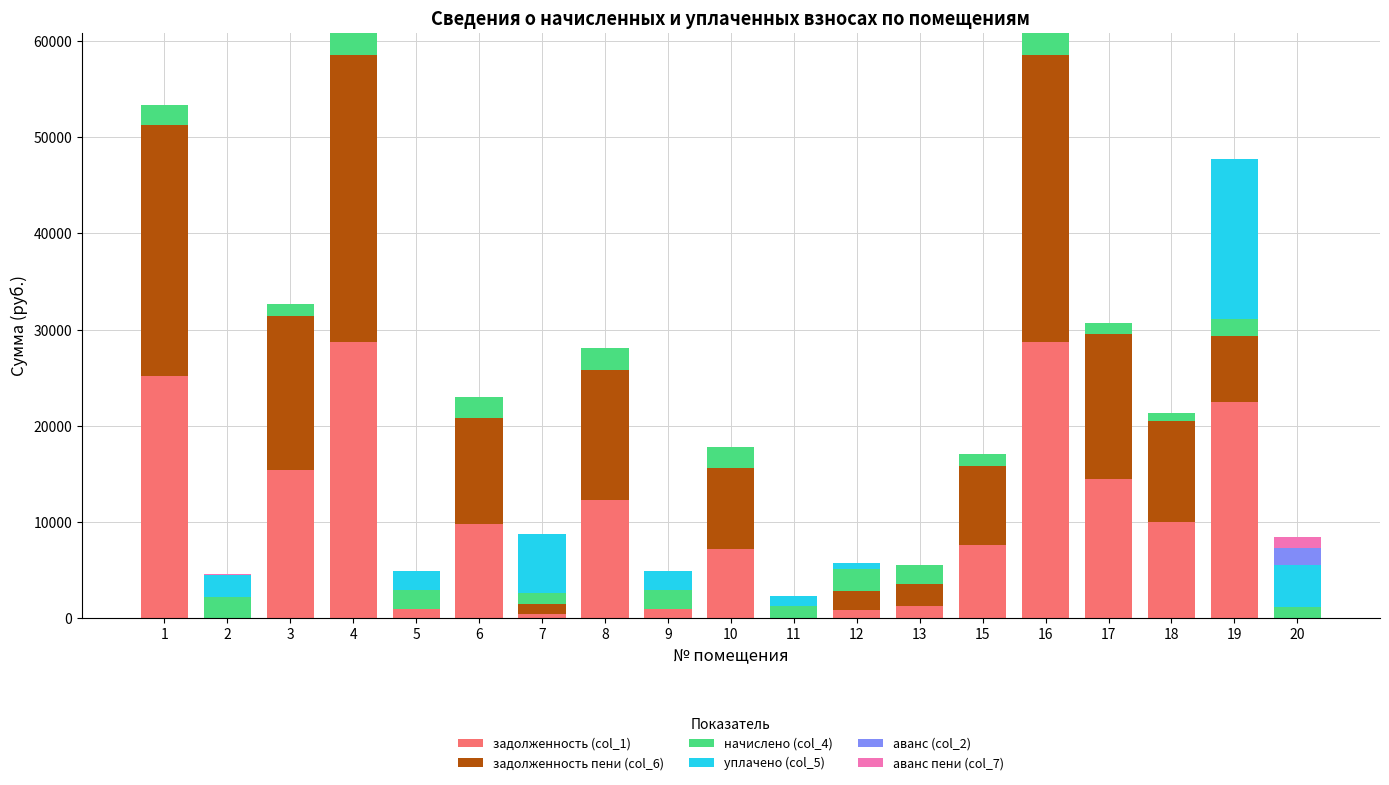

What is the highest value of the задолженность (col_1) series?

28711.9